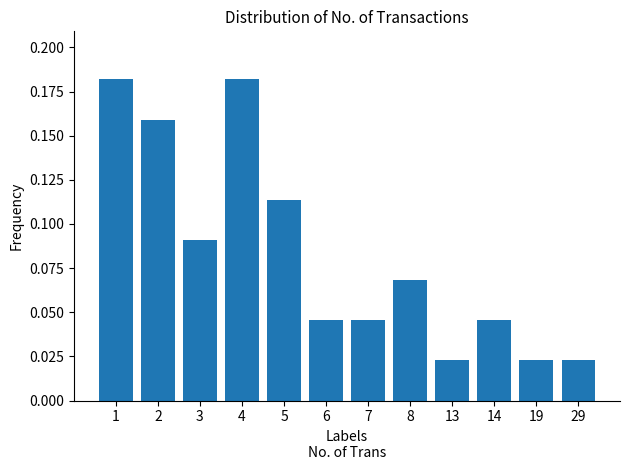

How many values are between 0 and 1?

12